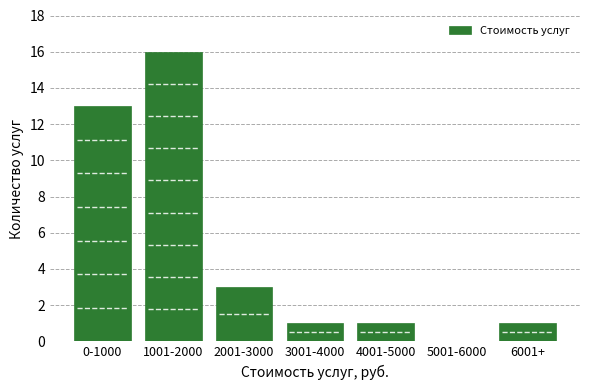

Reading left to right, what are all the values shown in this chart?

0-1000=13	1001-2000=16	2001-3000=3	3001-4000=1	4001-5000=1	5001-6000=0	6001+=1